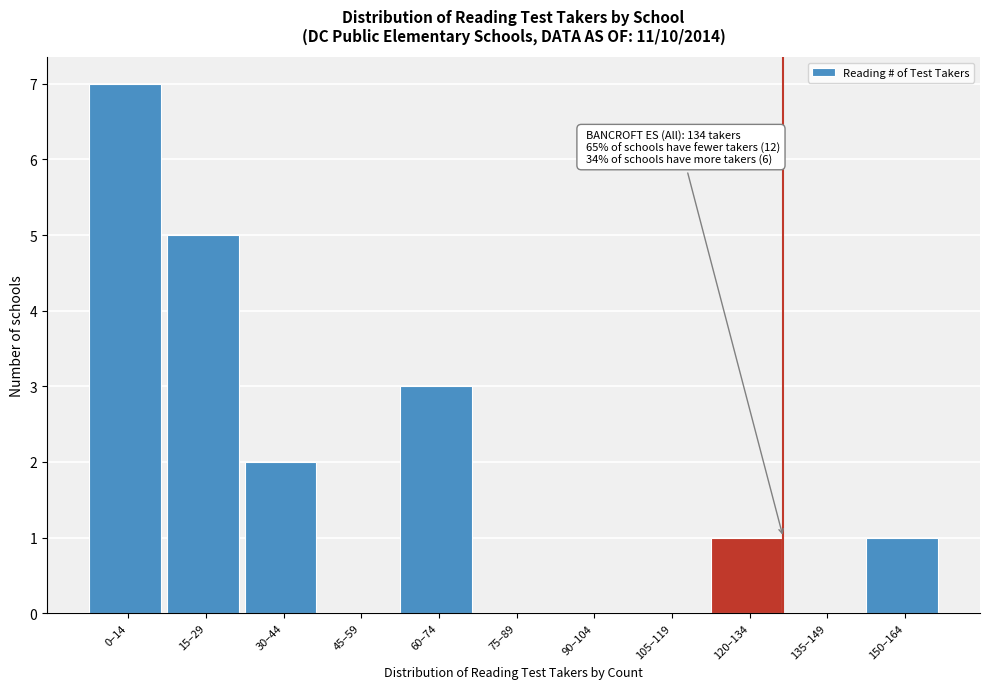

Reading left to right, what are all the values shown in this chart?

0–14=7	15–29=5	30–44=2	45–59=0	60–74=3	75–89=0	90–104=0	105–119=0	120–134=1	135–149=0	150–164=1